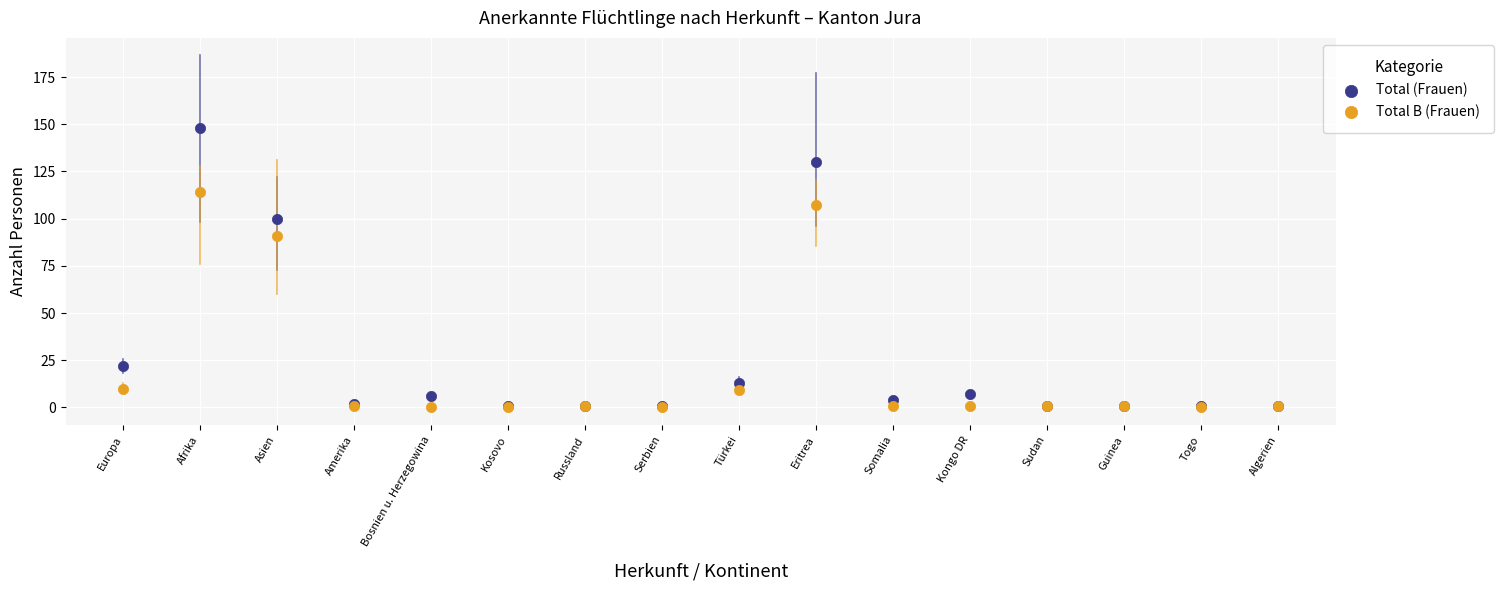

Which series has the widest spread of Y values?

Total (Frauen)